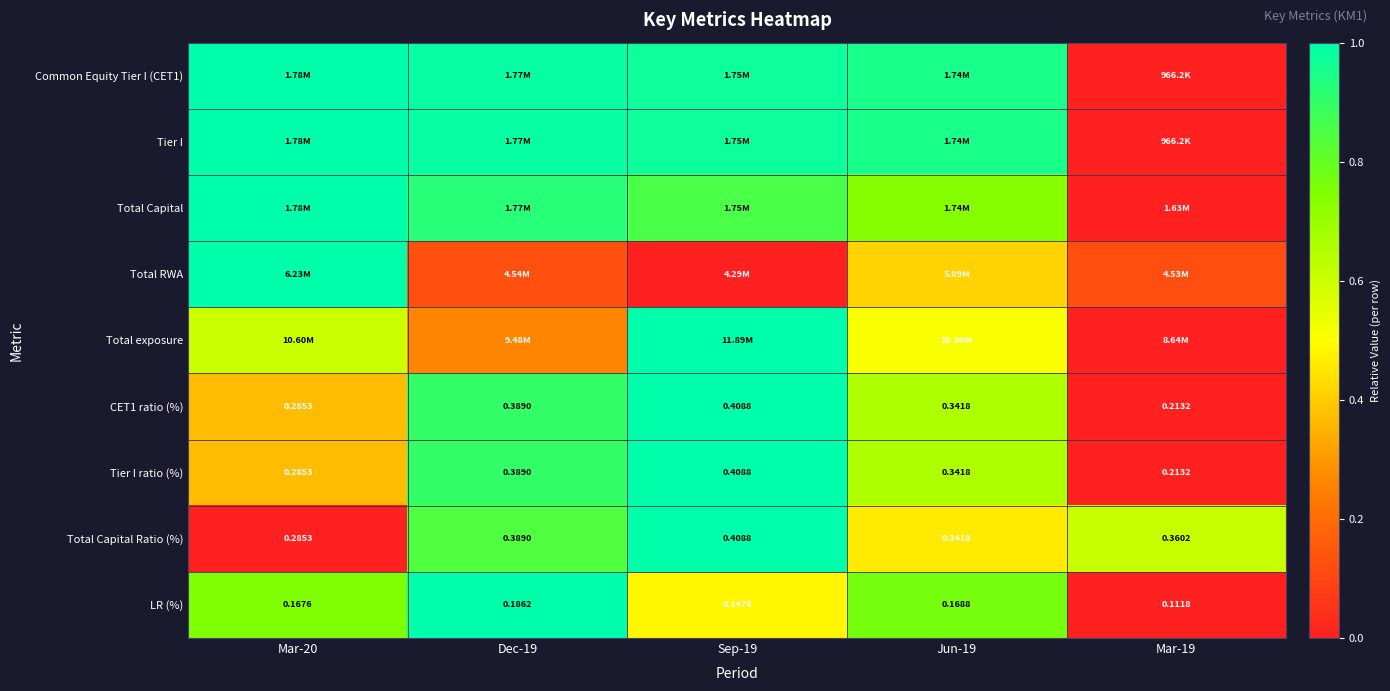

Is it true that Tier I equals 0.6 at Sep-19?

False